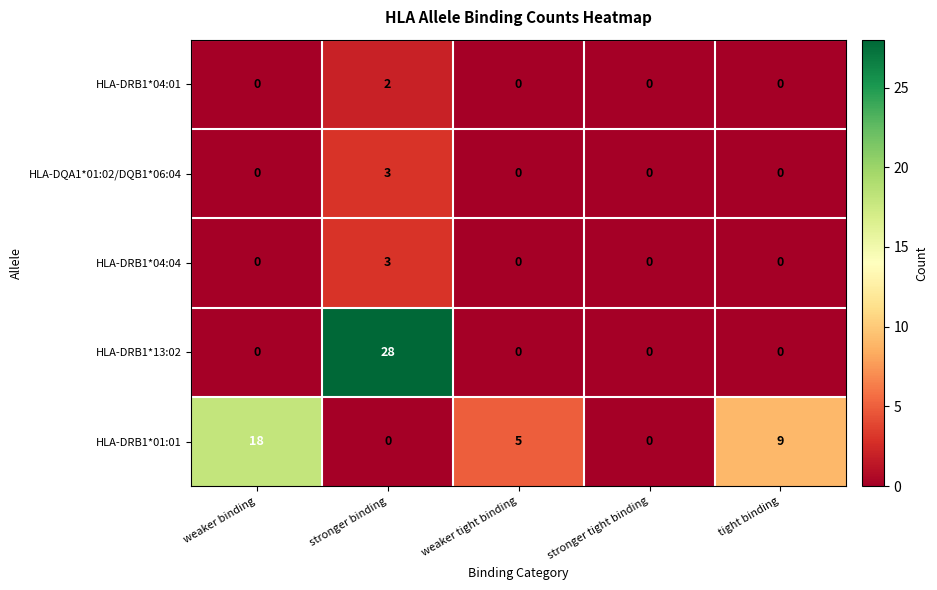

At which category is the sum across all series the highest?

stronger binding